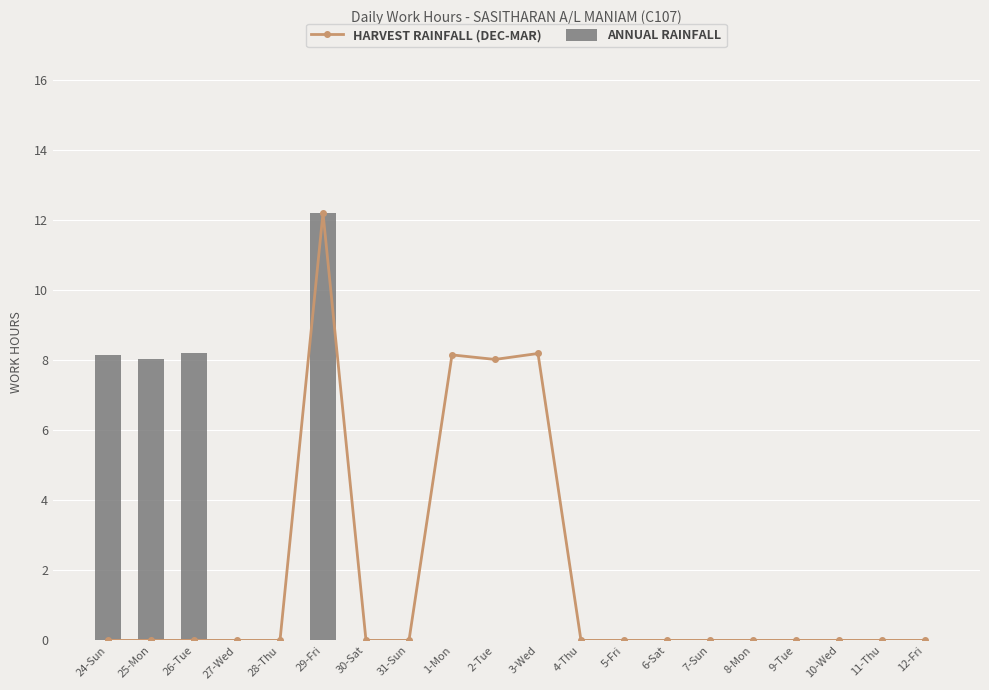

List the labels in order of ANNUAL RAINFALL value, smallest first.

27-Wed, 28-Thu, 30-Sat, 31-Sun, 1-Mon, 2-Tue, 3-Wed, 4-Thu, 5-Fri, 6-Sat, 7-Sun, 8-Mon, 9-Tue, 10-Wed, 11-Thu, 12-Fri, 25-Mon, 24-Sun, 26-Tue, 29-Fri